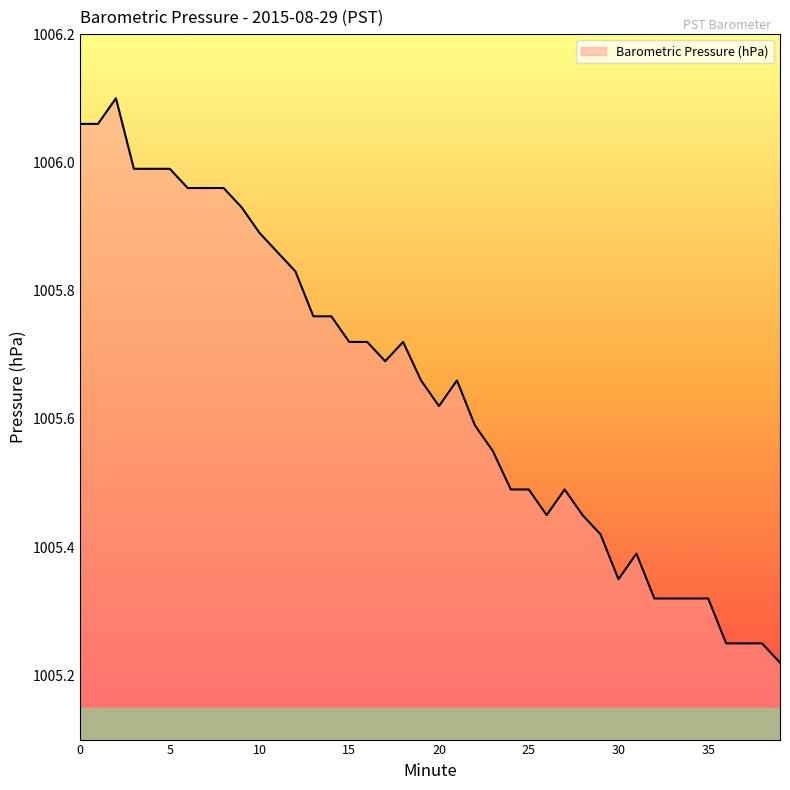

What is the difference between the maximum and minimum values?

0.9